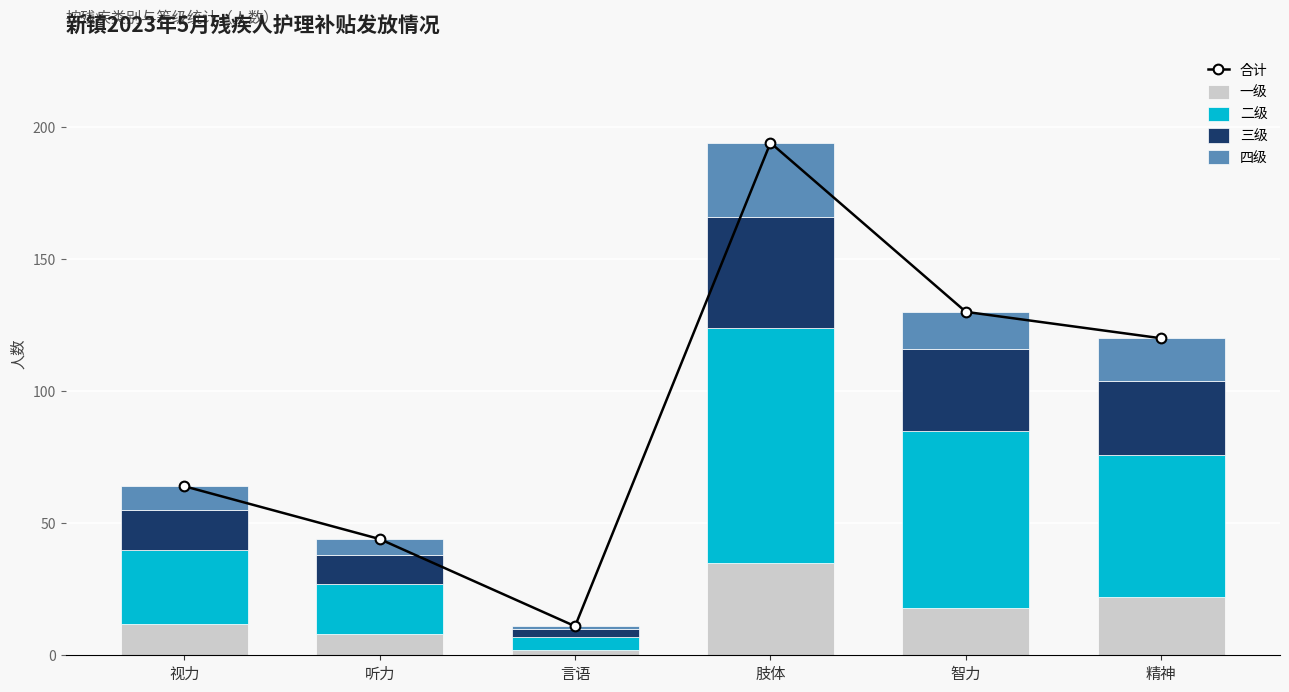

Rank the categories by 一级 value from highest to lowest.

肢体, 精神, 智力, 视力, 听力, 言语